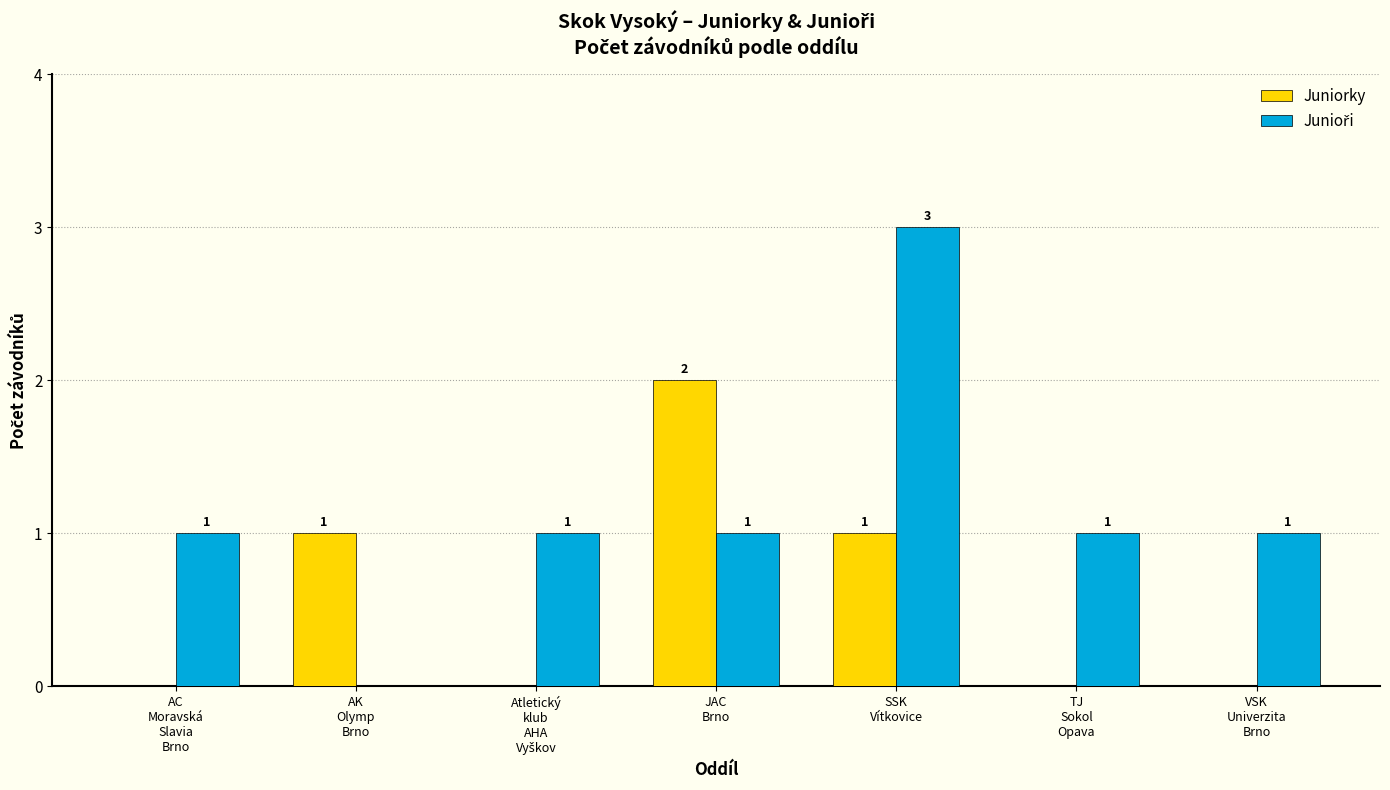

What is the maximum value shown in the chart?

3